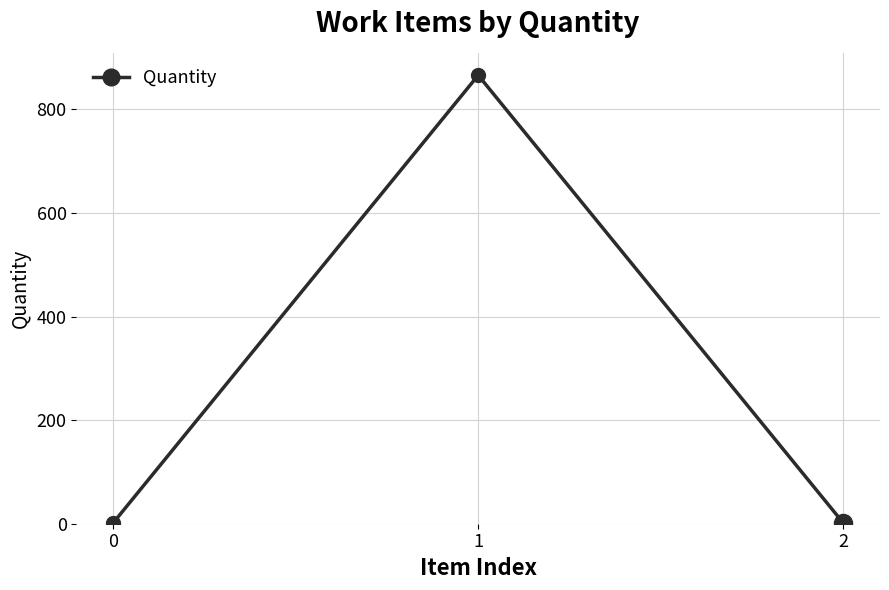

What is the difference between the maximum and minimum values?

865